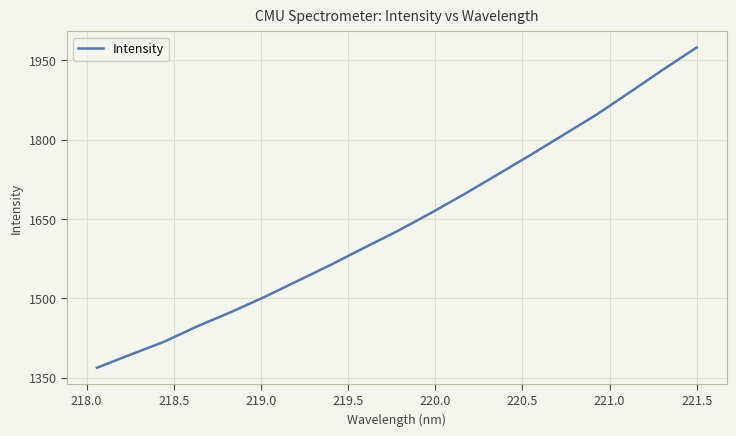

True or false: the data has more than 1 interior local peaks.

False